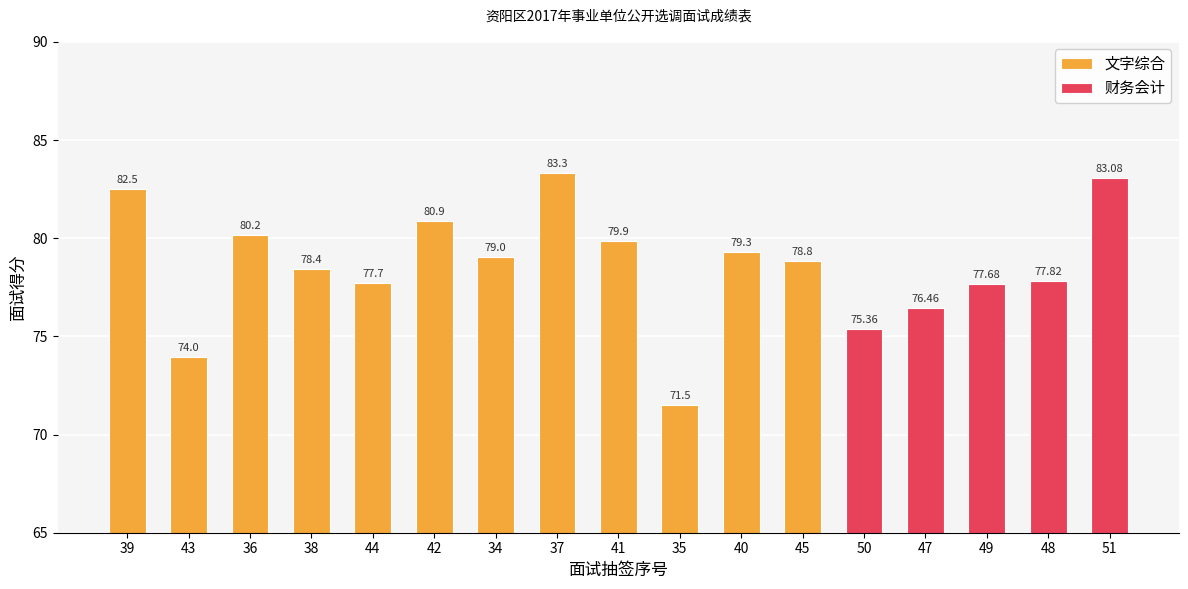

What is the label of the 6th bar from the right?

34